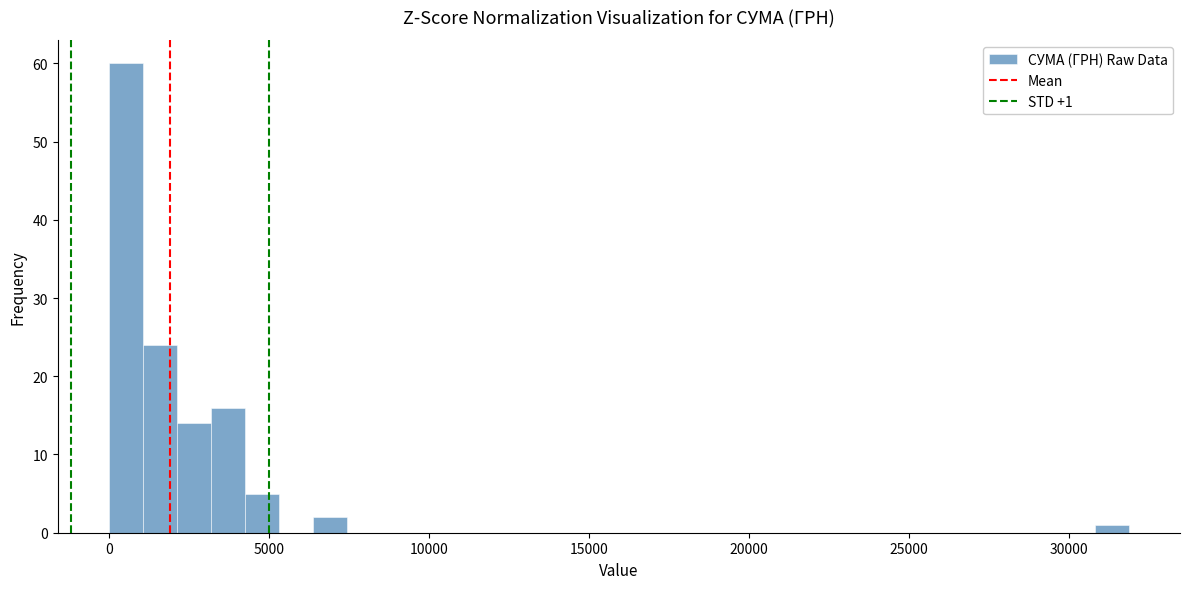

Read against the x-axis, roughly where is the centre of the tallest bar?

500